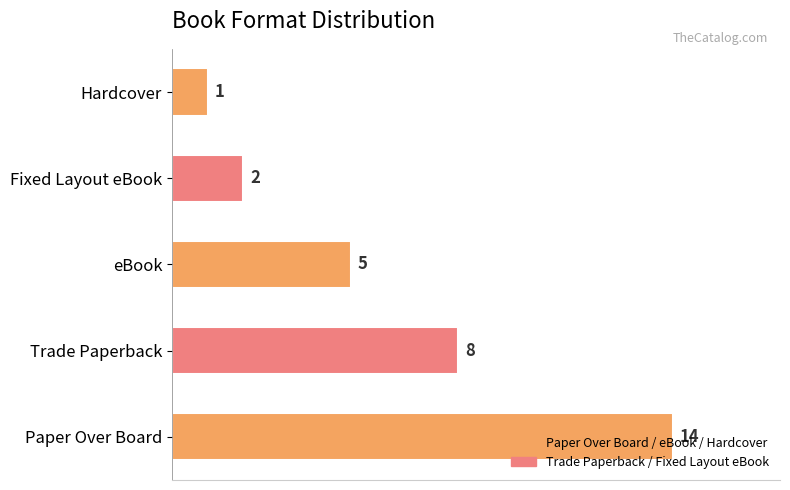

How many bars are there in total?

5